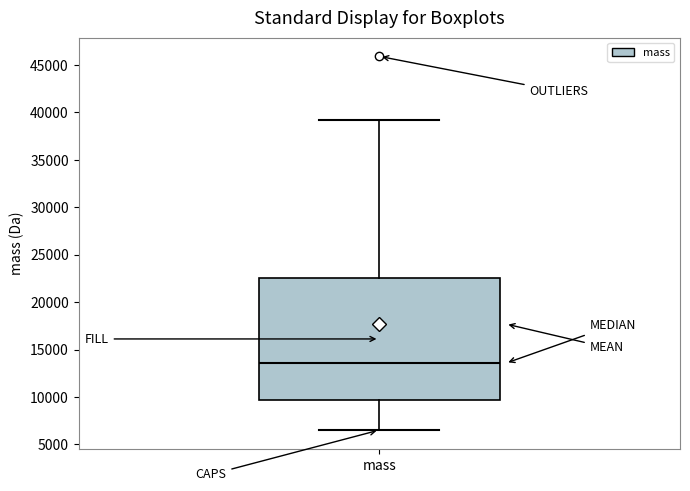

Read this box plot against the y-axis: the position of the median line, the range covered by the box, and the ends of both whiskers. The values are not printed on the chart, so give them approximately, as read against the axis.

median 13500, box 9500 to 22500, whiskers 6500 to 39000